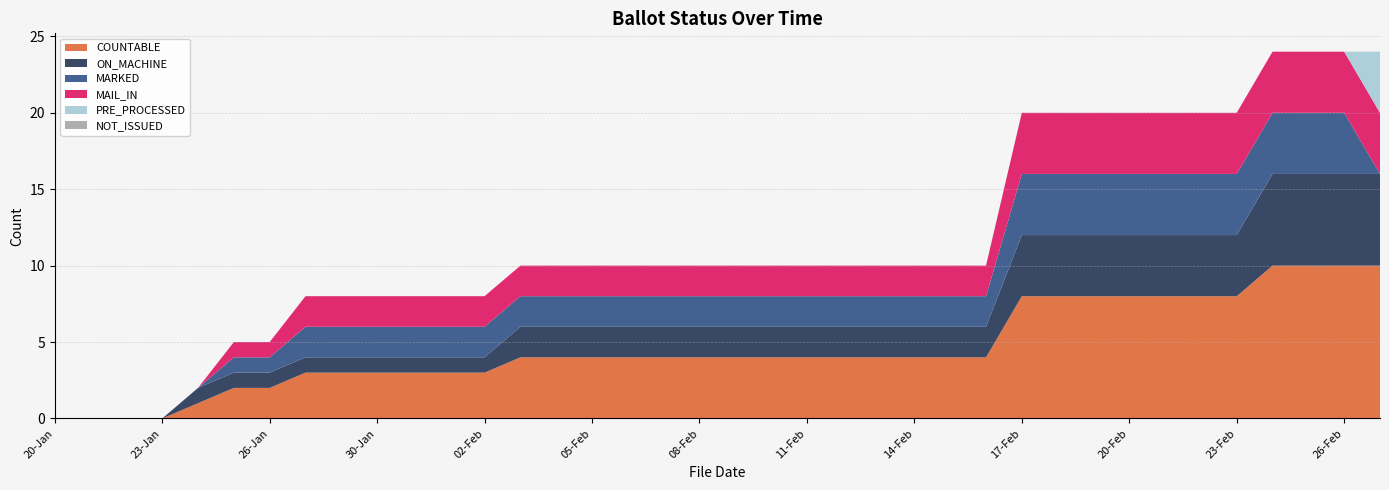

Reading left to right, transcribe all the data shown in this chart.

COUNTABLE: 0	0	0	0	1	2	2	3	3	3	3	3	3	4	4	4	4	4	4	4	4	4	4	4	4	4	4	8	8	8	8	8	8	8	10	10	10	10
ON_MACHINE: 0	0	0	0	1	1	1	1	1	1	1	1	1	2	2	2	2	2	2	2	2	2	2	2	2	2	2	4	4	4	4	4	4	4	6	6	6	6
MARKED: 0	0	0	0	0	1	1	2	2	2	2	2	2	2	2	2	2	2	2	2	2	2	2	2	2	2	2	4	4	4	4	4	4	4	4	4	4	0
MAIL_IN: 0	0	0	0	0	1	1	2	2	2	2	2	2	2	2	2	2	2	2	2	2	2	2	2	2	2	2	4	4	4	4	4	4	4	4	4	4	4
PRE_PROCESSED: 0	0	0	0	0	0	0	0	0	0	0	0	0	0	0	0	0	0	0	0	0	0	0	0	0	0	0	0	0	0	0	0	0	0	0	0	0	4
NOT_ISSUED: 0	0	0	0	0	0	0	0	0	0	0	0	0	0	0	0	0	0	0	0	0	0	0	0	0	0	0	0	0	0	0	0	0	0	0	0	0	0